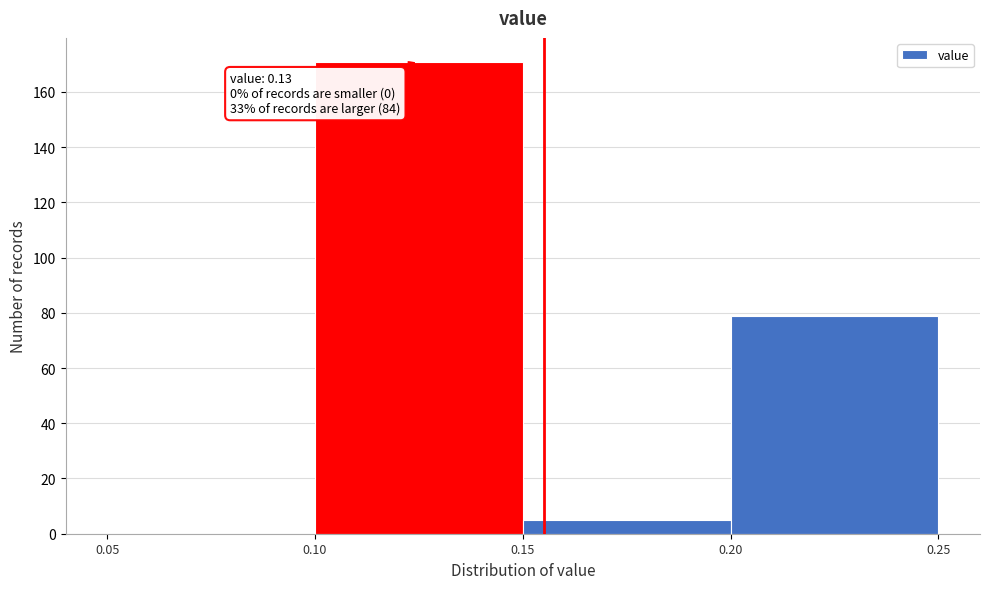

Which range on the x-axis has the tallest bar?

0.10 to 0.15